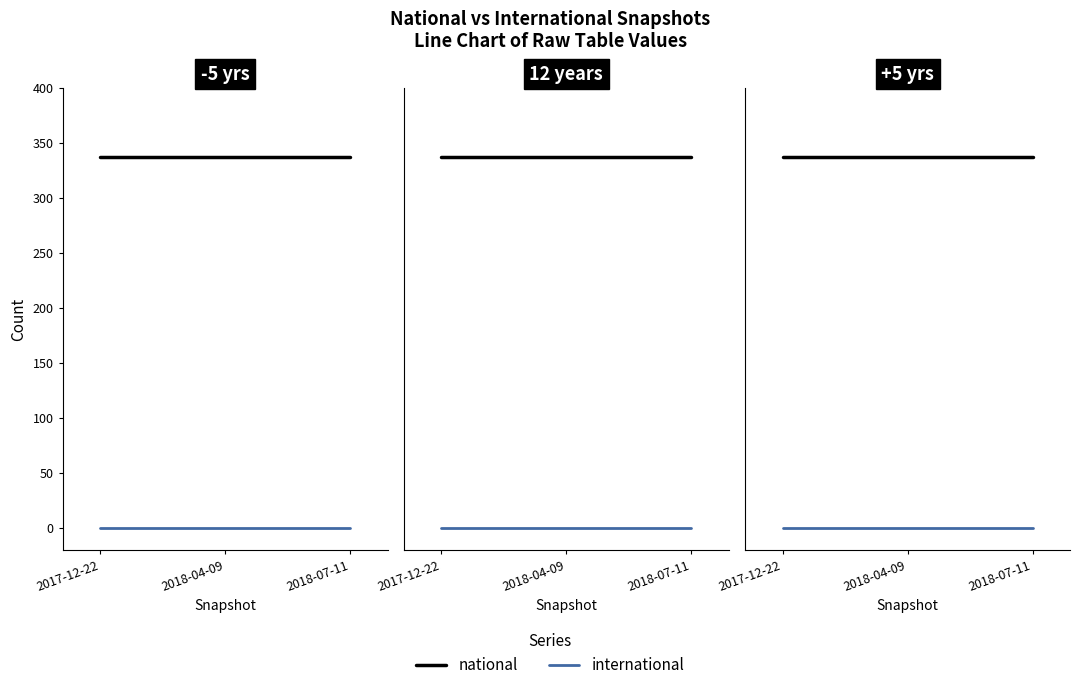

Read the national value at 2017-12-22.

337